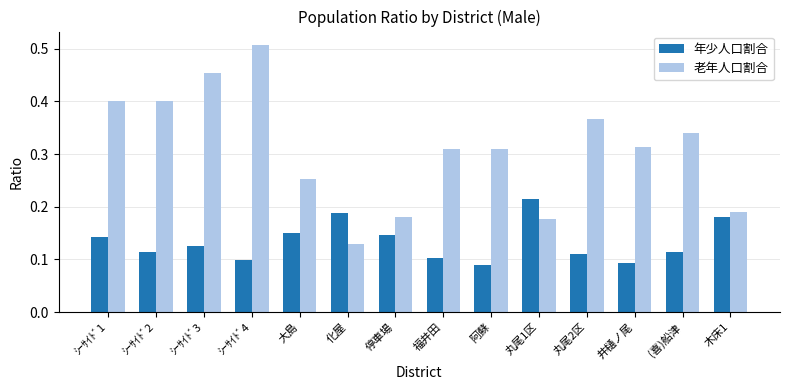

Are the bars horizontal?

No